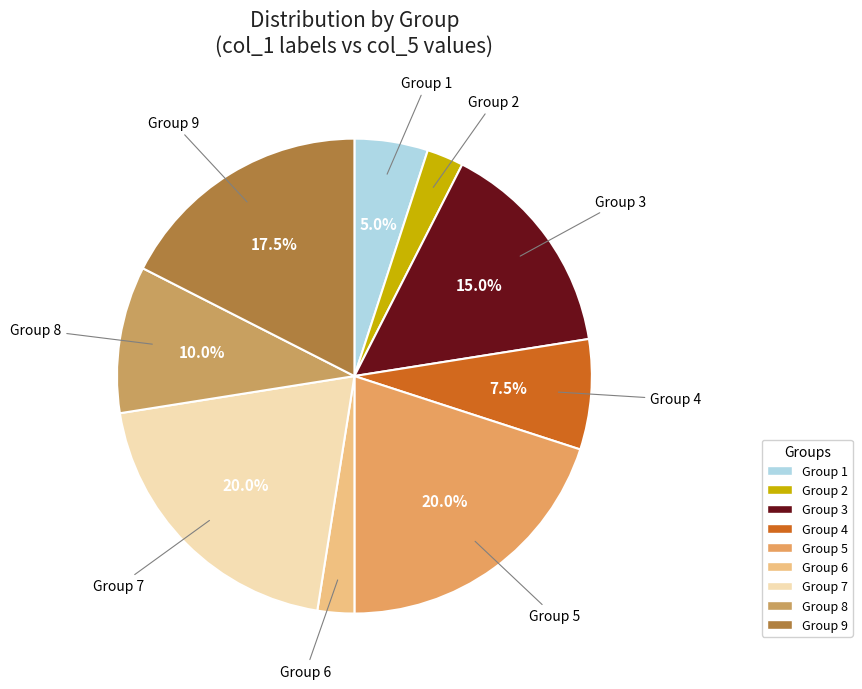

Rank the categories by value from lowest to highest.

2, 6, 1, 4, 8, 3, 9, 5, 7